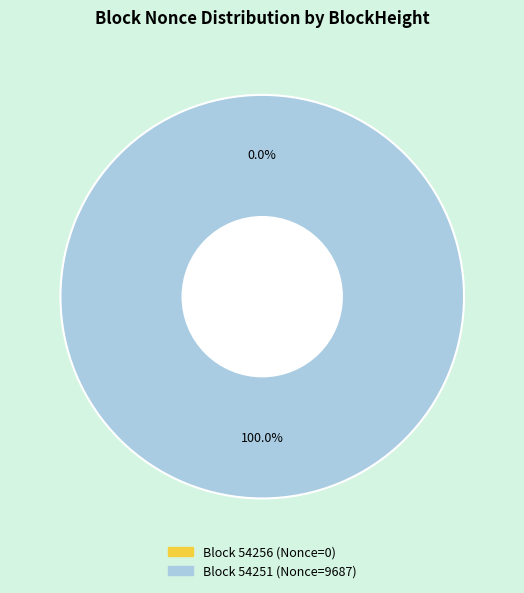

The 54251 slice represents 100% of the pie. True or false?

True